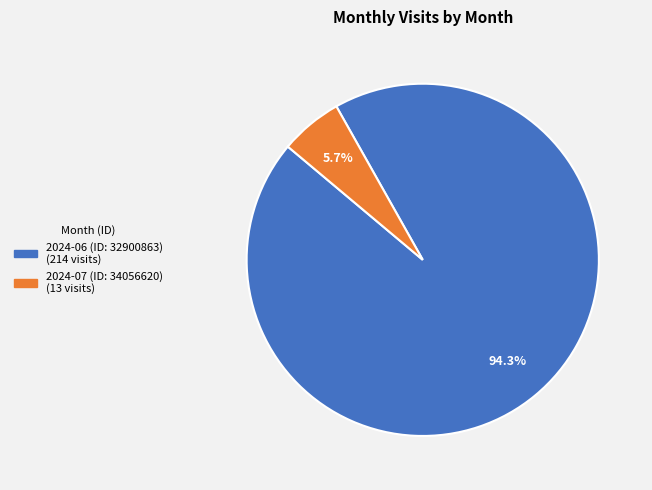

Which has a higher value, 2024-07 (ID: 34056620) or 2024-06 (ID: 32900863)?

2024-06 (ID: 32900863)